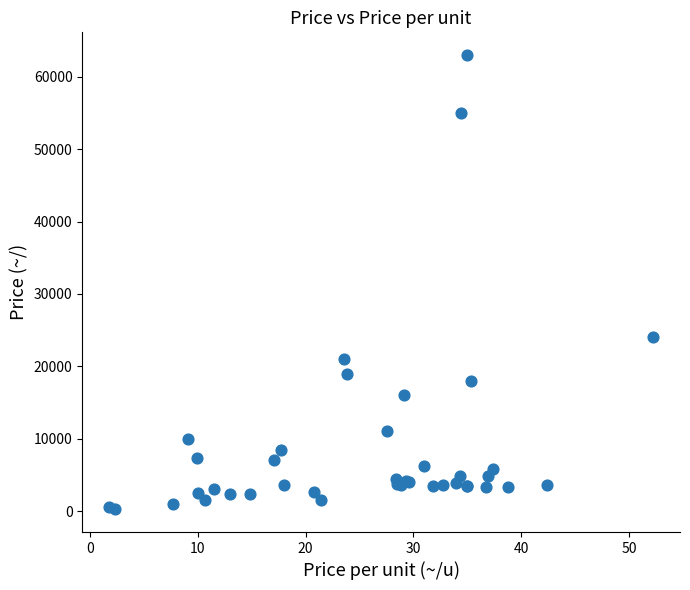

What Y value in the scatter plot is closest to 31625?

24000